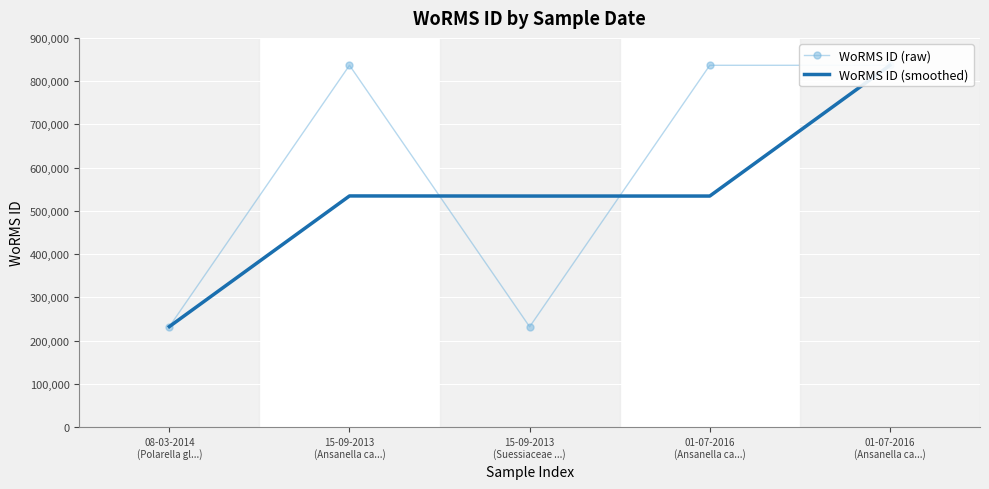

What is the label of the 3rd point from the right?

15-09-2013
(Suessiaceae ...)